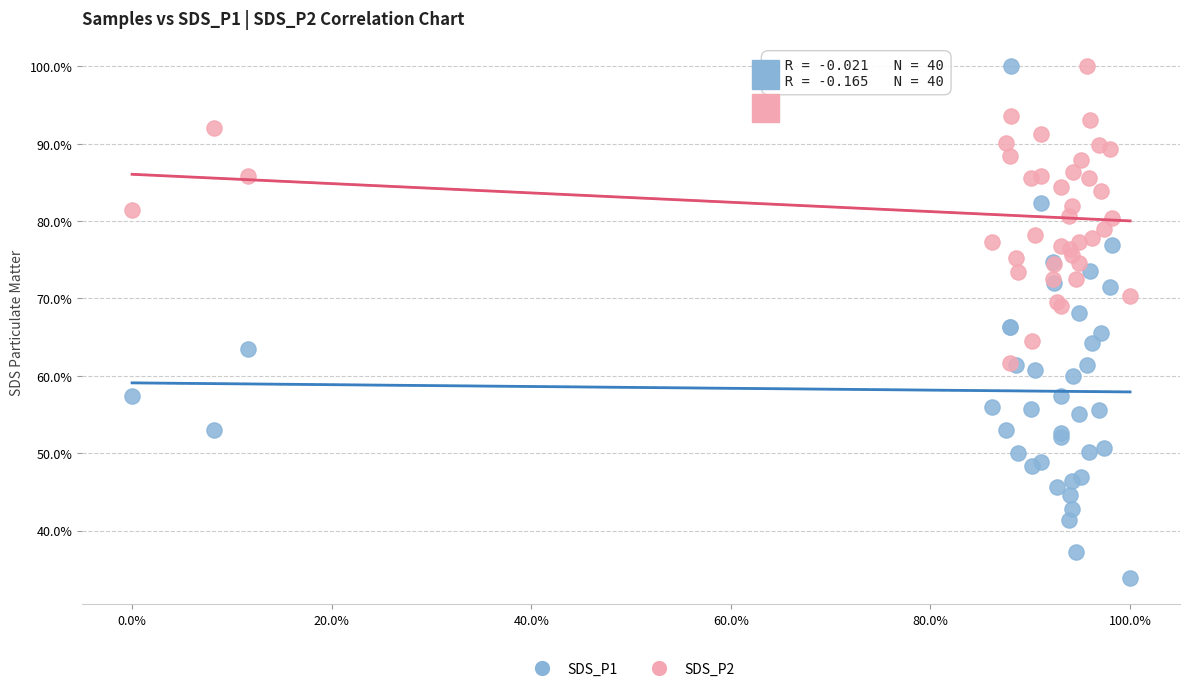

What are all the series names shown in the legend?

SDS_P1, SDS_P2